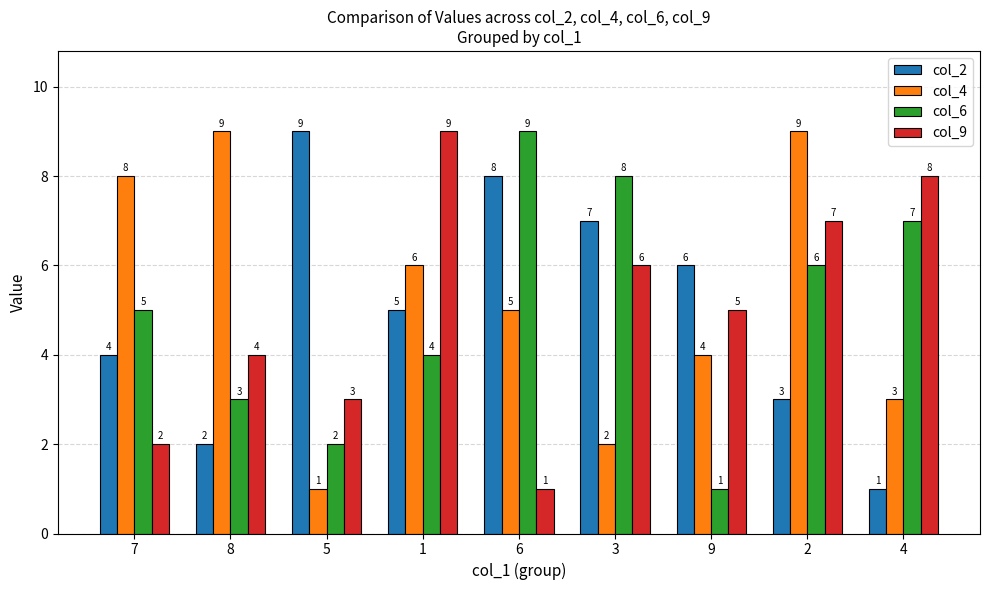

Rank the series at 1 from highest to lowest value.

col_9, col_4, col_2, col_6